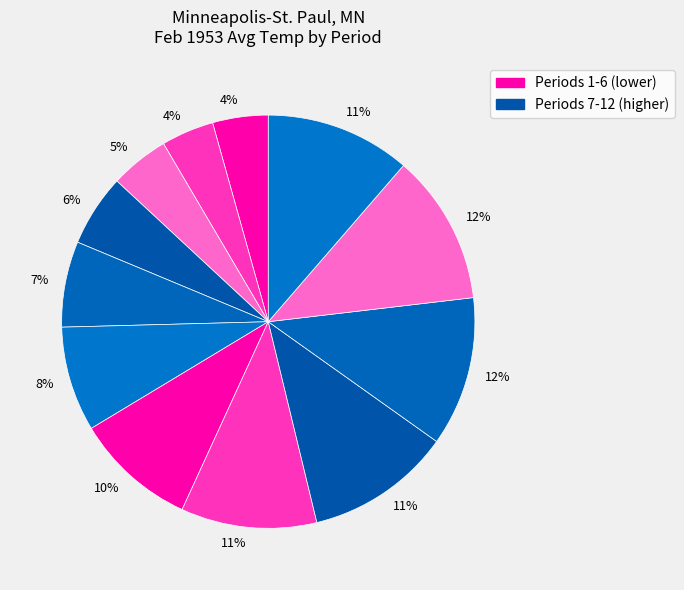

How many segments does this pie chart have?

12